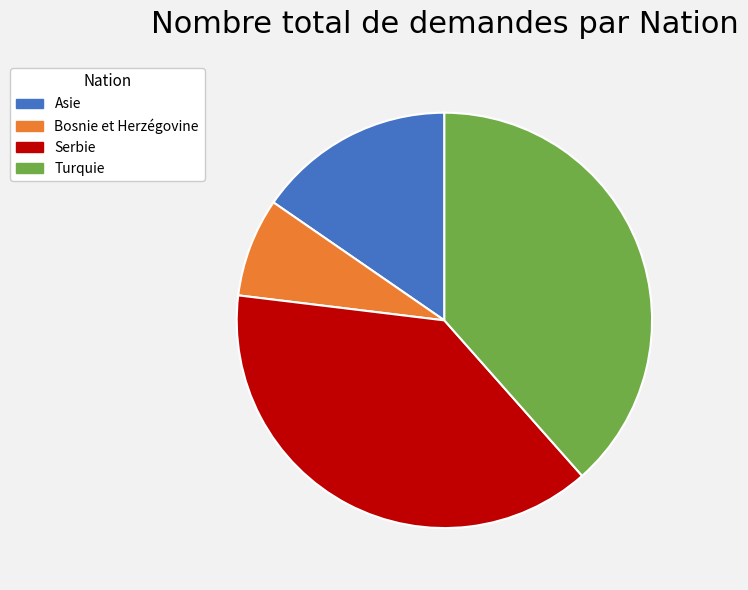

What is the smallest slice in the pie chart?

Bosnie et Herzégovine